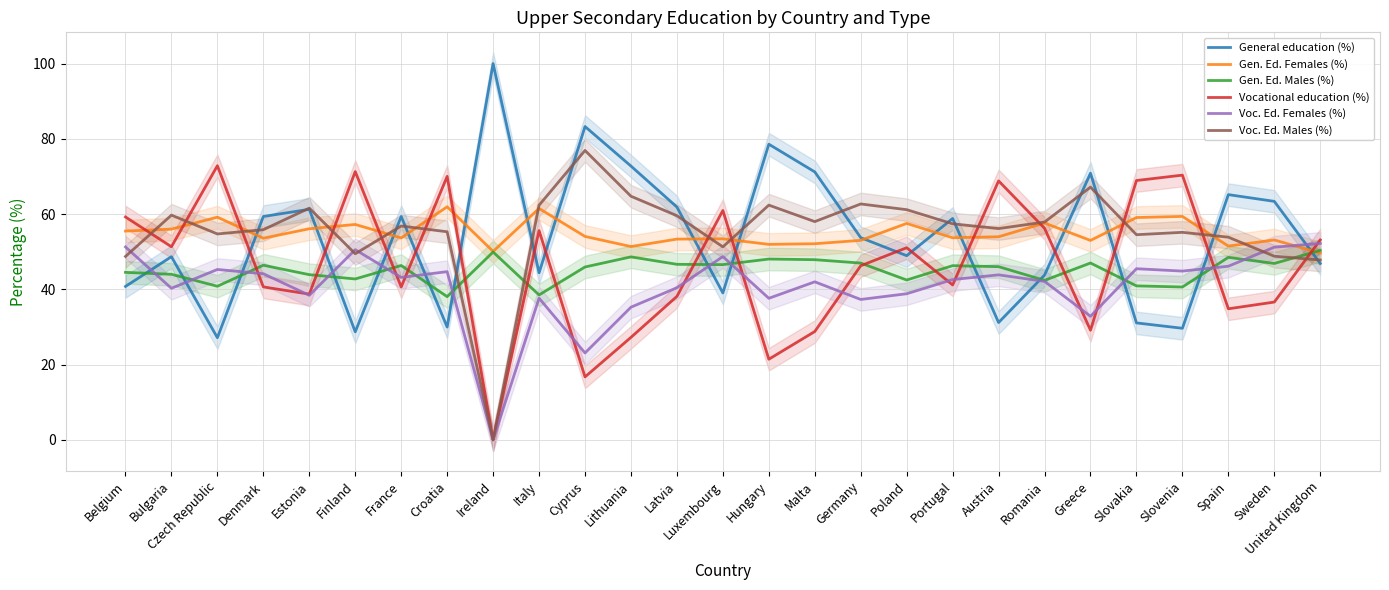

Between Germany and Lithuania, which is larger?

Lithuania